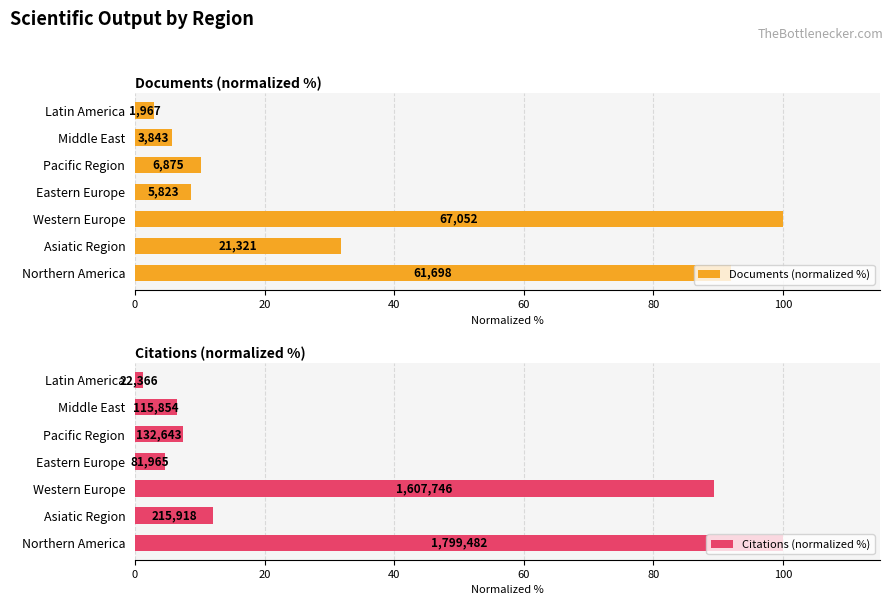

How many series are shown in this chart?

2